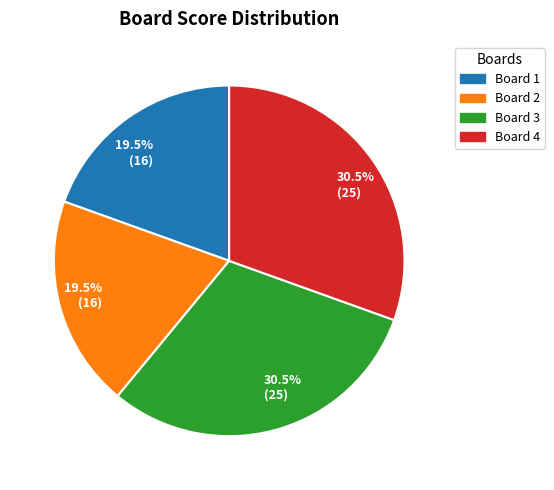

Is there any slice that represents more than half of the pie?

No